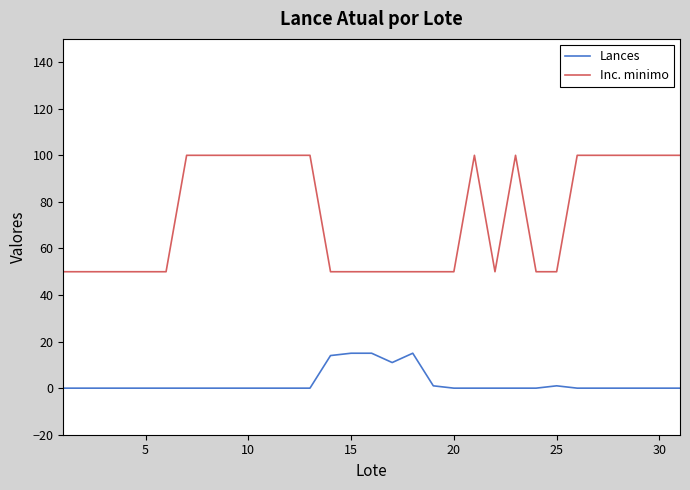

Reading right to left, what are all the values shown in this chart?

Lances: 0	0	0	0	0	0	1	0	0	0	0	0	1	15	11	15	15	14	0	0	0	0	0	0	0	0	0	0	0	0	0
Inc. minimo: 100	100	100	100	100	100	50	50	100	50	100	50	50	50	50	50	50	50	100	100	100	100	100	100	100	50	50	50	50	50	50